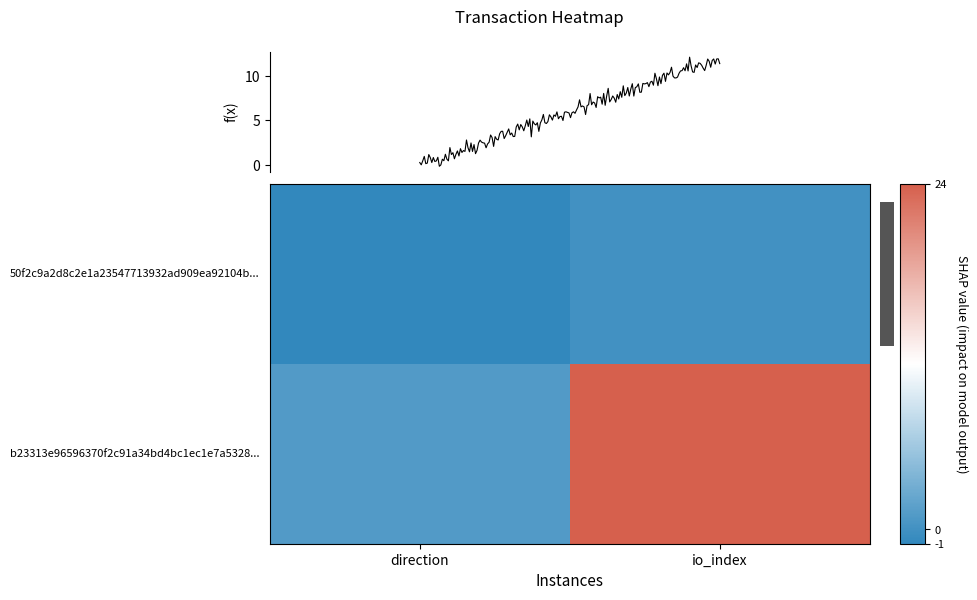

How many values in the b23313e96596370f2c91a34bd4bc1ec1e7a5328 series are below 0?

1